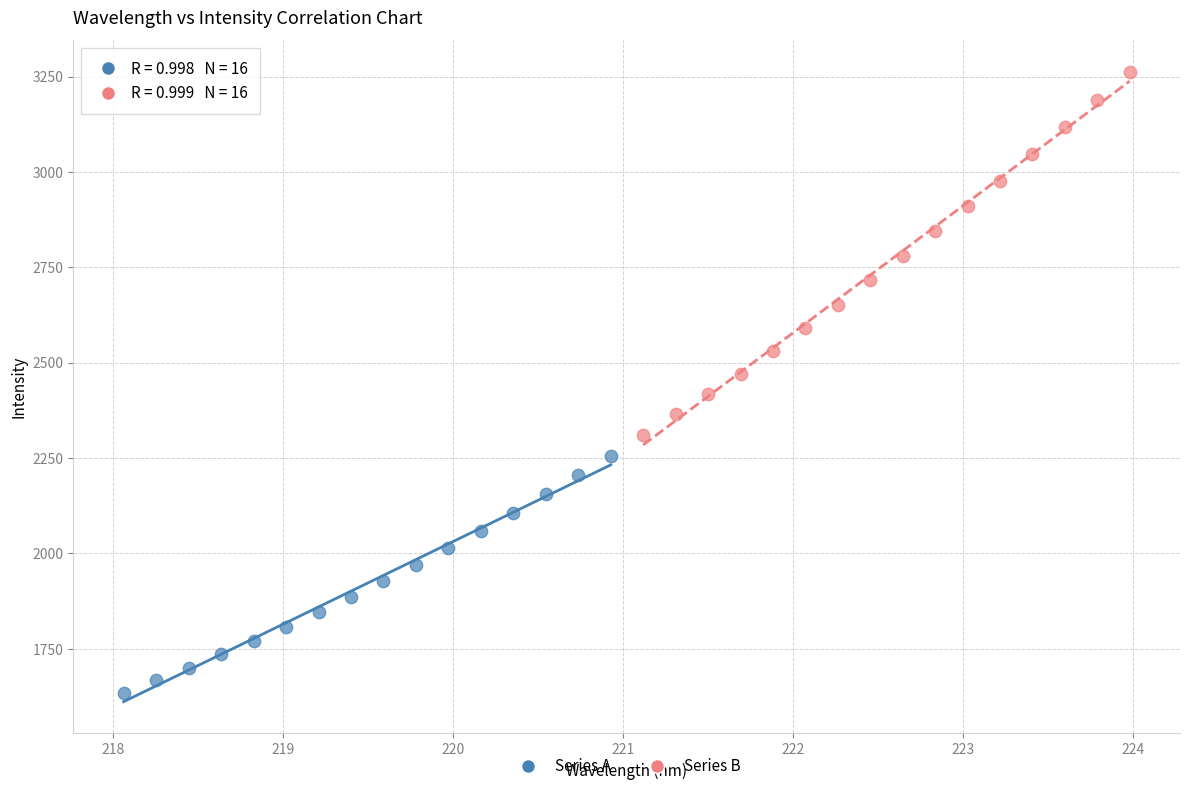

Which series contains the highest Y value?

Series B